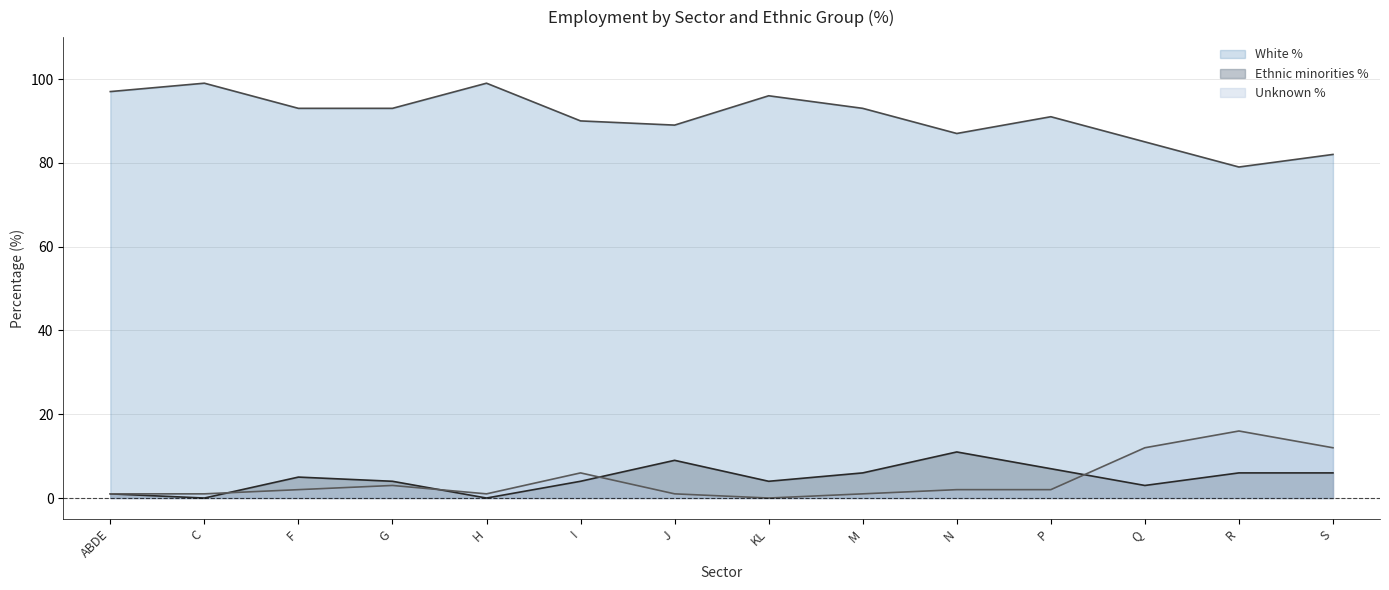

The White % series shows 118 at N. True or false?

False